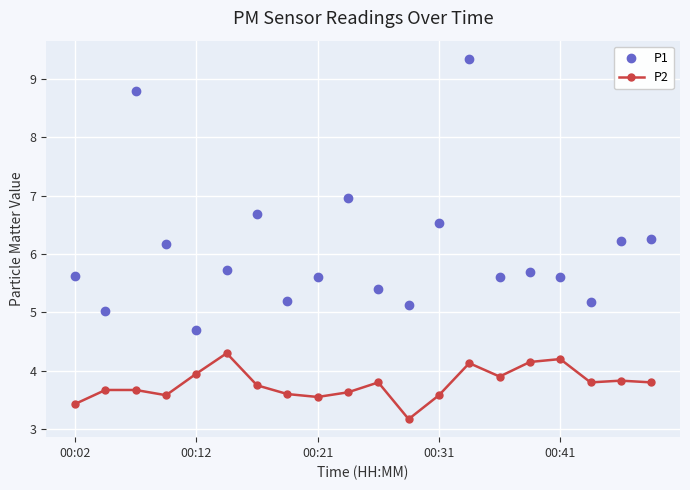

True or false: P1 has more than 0 points higher than both neighbors.

True